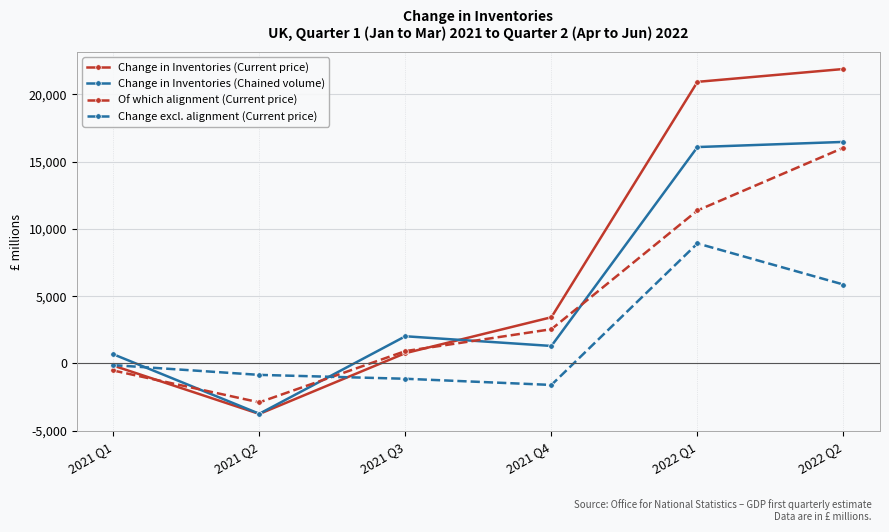

What is the total value across all series at 2021 Q4?

5642